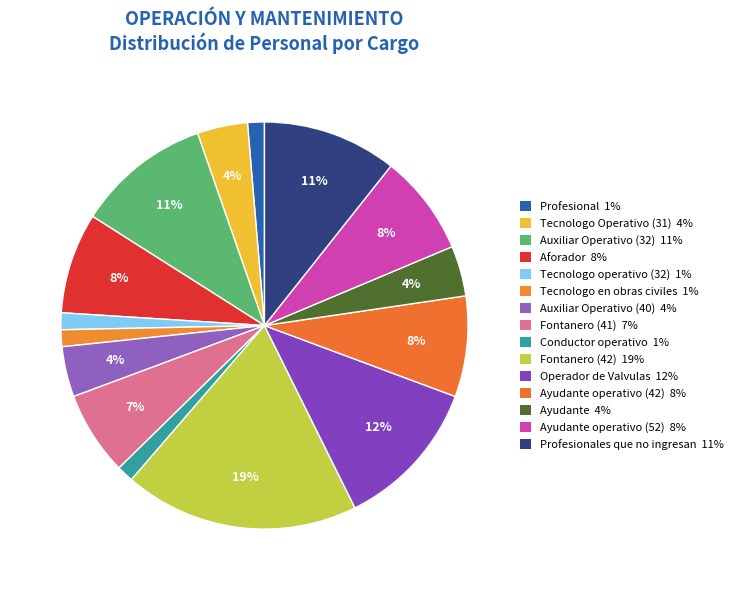

Count the number of slices in the pie.

15